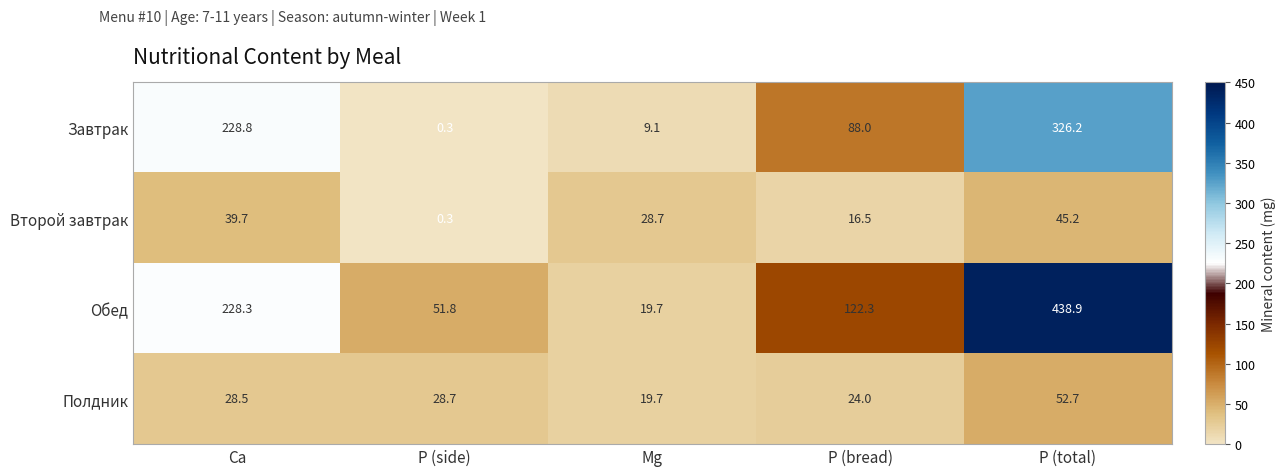

At which label is Полдник closest to 36?

P (side)